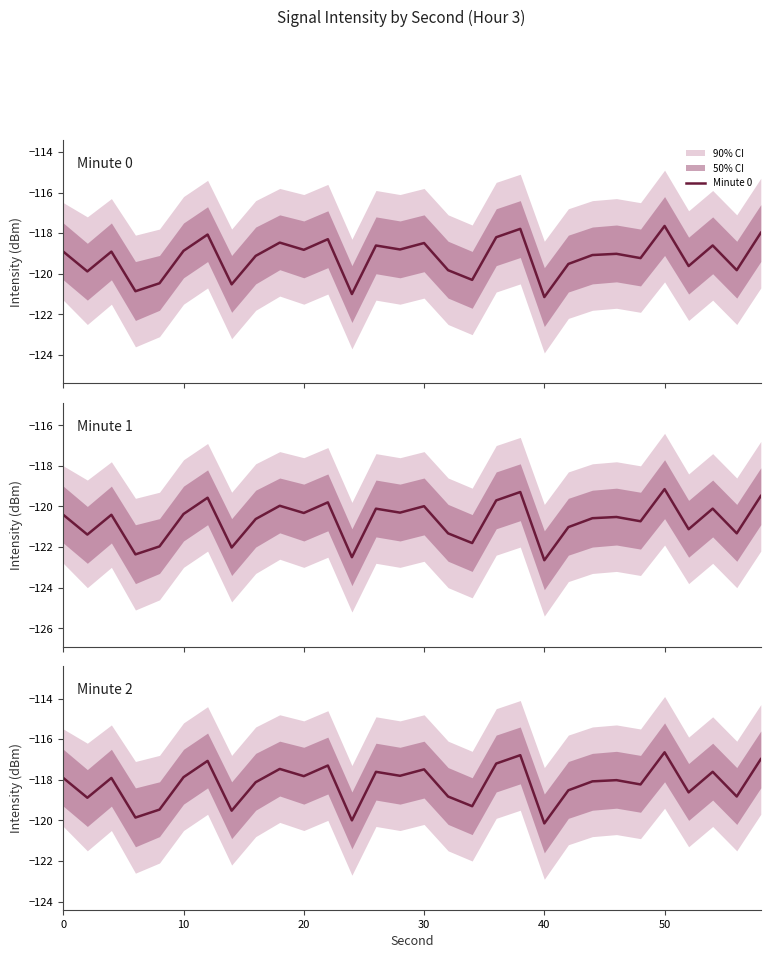

True or false: Minute 0 and Minute 2 intersect in this chart.

False